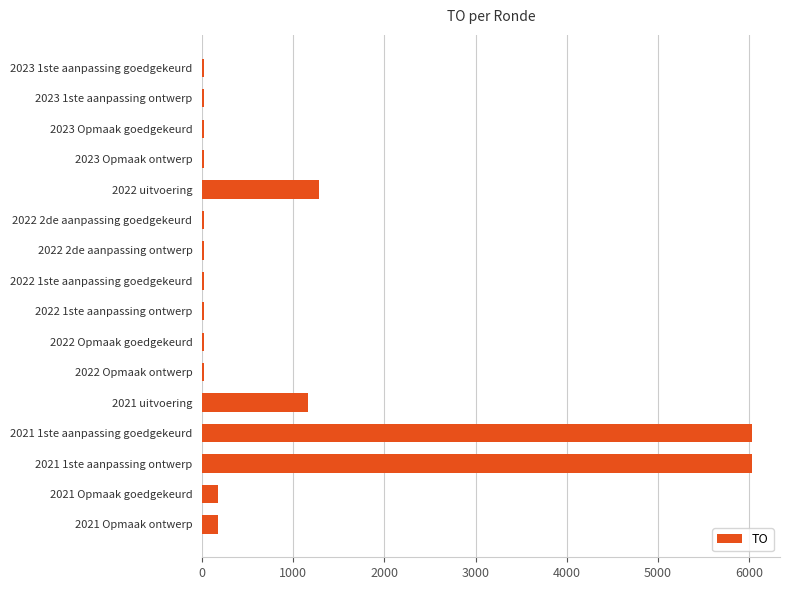

Approximately how many times larger is the value at 2021 1ste aanpassing goedgekeurd compared to 2023 Opmaak ontwerp?

232.2